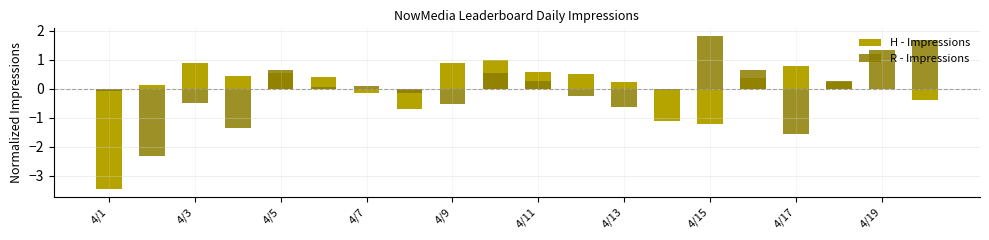

What is the difference between the second highest and minimum values in the H - Impressions series?

4.4